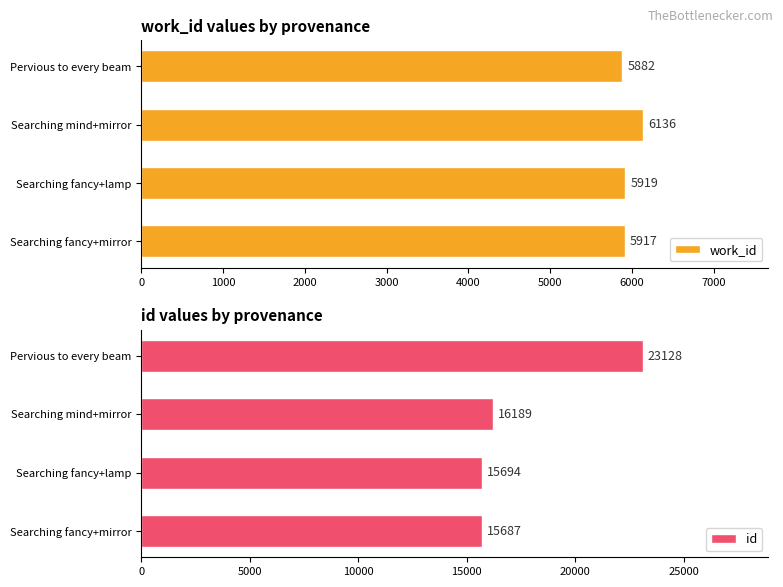

Rank the categories by work_id value from highest to lowest.

Searching mind+mirror, Searching fancy+lamp, Searching fancy+mirror, Pervious to every beam